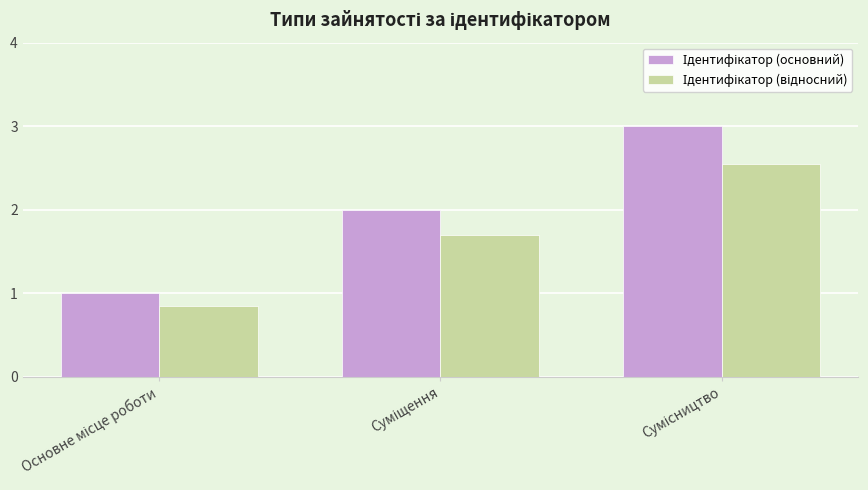

Count the number of categories in the chart.

3